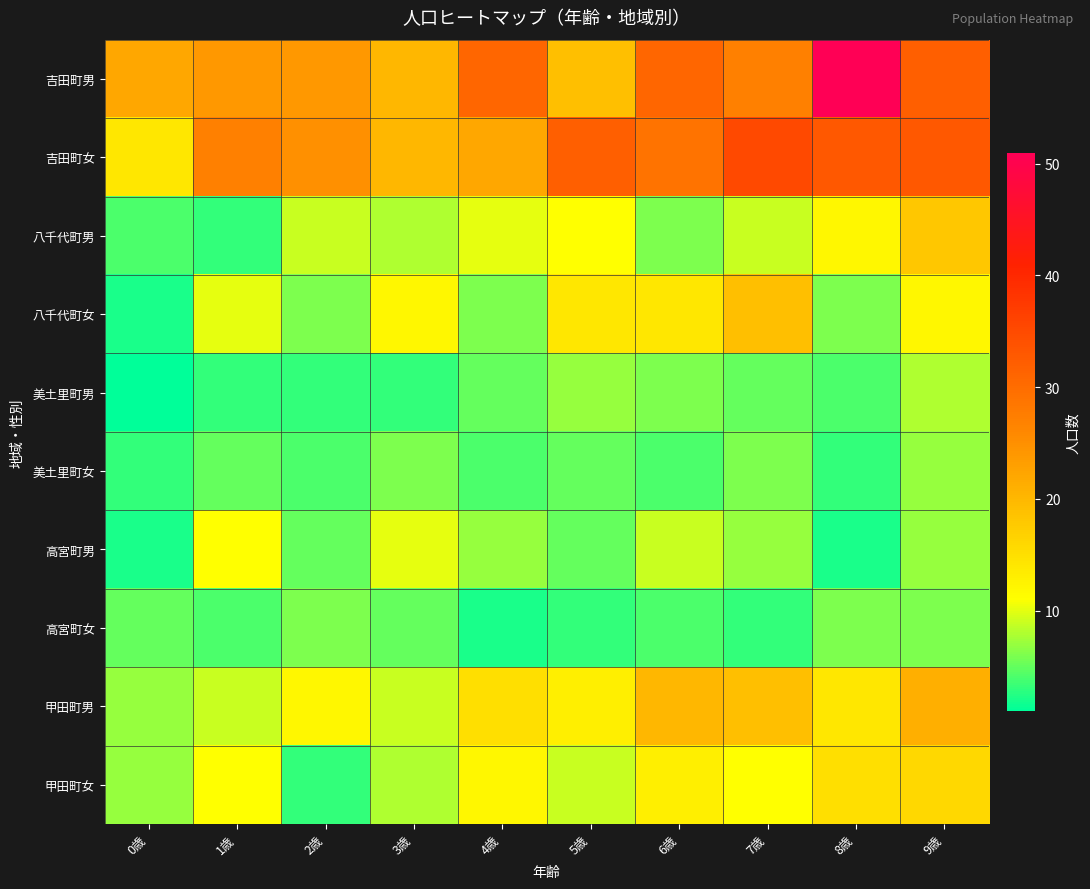

Reading left to right, what are all the values shown in this chart?

吉田町男: 0歳=22	1歳=24	2歳=24	3歳=20	4歳=31	5歳=19	6歳=31	7歳=27	8歳=51	9歳=32
吉田町女: 0歳=14	1歳=27	2歳=25	3歳=20	4歳=22	5歳=32	6歳=29	7歳=35	8歳=33	9歳=33
八千代町男: 0歳=4	1歳=3	2歳=9	3歳=8	4歳=10	5歳=11	6歳=6	7歳=9	8歳=12	9歳=18
八千代町女: 0歳=2	1歳=10	2歳=6	3歳=12	4歳=6	5歳=14	6歳=14	7歳=19	8歳=6	9歳=12
美土里町男: 0歳=1	1歳=3	2歳=3	3歳=3	4歳=5	5歳=7	6歳=6	7歳=5	8歳=4	9歳=8
美土里町女: 0歳=3	1歳=5	2歳=4	3歳=6	4歳=4	5歳=5	6歳=4	7歳=6	8歳=3	9歳=7
高宮町男: 0歳=2	1歳=11	2歳=5	3歳=10	4歳=7	5歳=5	6歳=9	7歳=7	8歳=2	9歳=7
高宮町女: 0歳=5	1歳=4	2歳=6	3歳=5	4歳=2	5歳=3	6歳=4	7歳=3	8歳=6	9歳=6
甲田町男: 0歳=7	1歳=9	2歳=12	3歳=9	4歳=15	5歳=13	6歳=20	7歳=19	8歳=14	9歳=21
甲田町女: 0歳=7	1歳=11	2歳=3	3歳=8	4歳=12	5歳=9	6歳=13	7歳=11	8歳=15	9歳=16